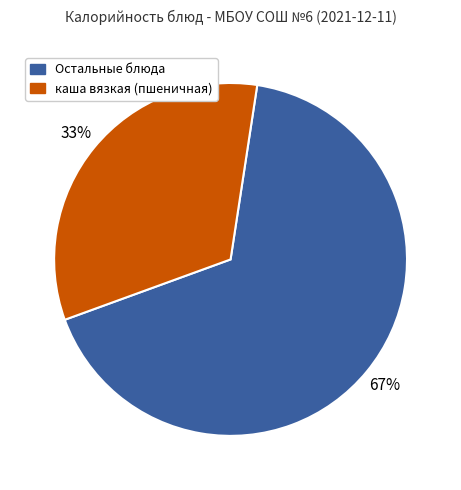

Is there a majority slice in this chart?

Yes